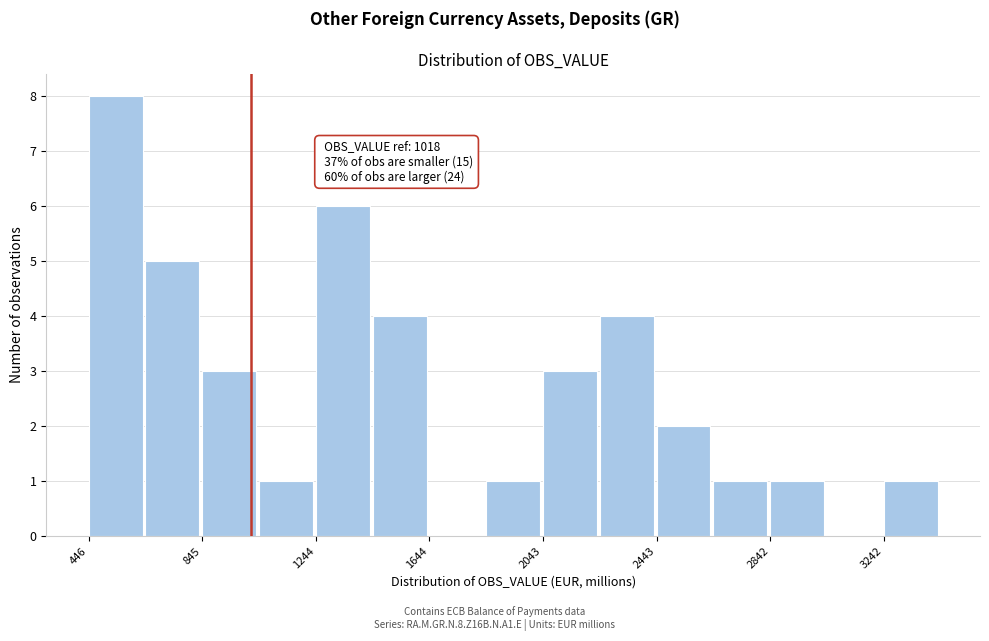

Read against the x-axis, roughly where is the centre of the tallest bar?

550